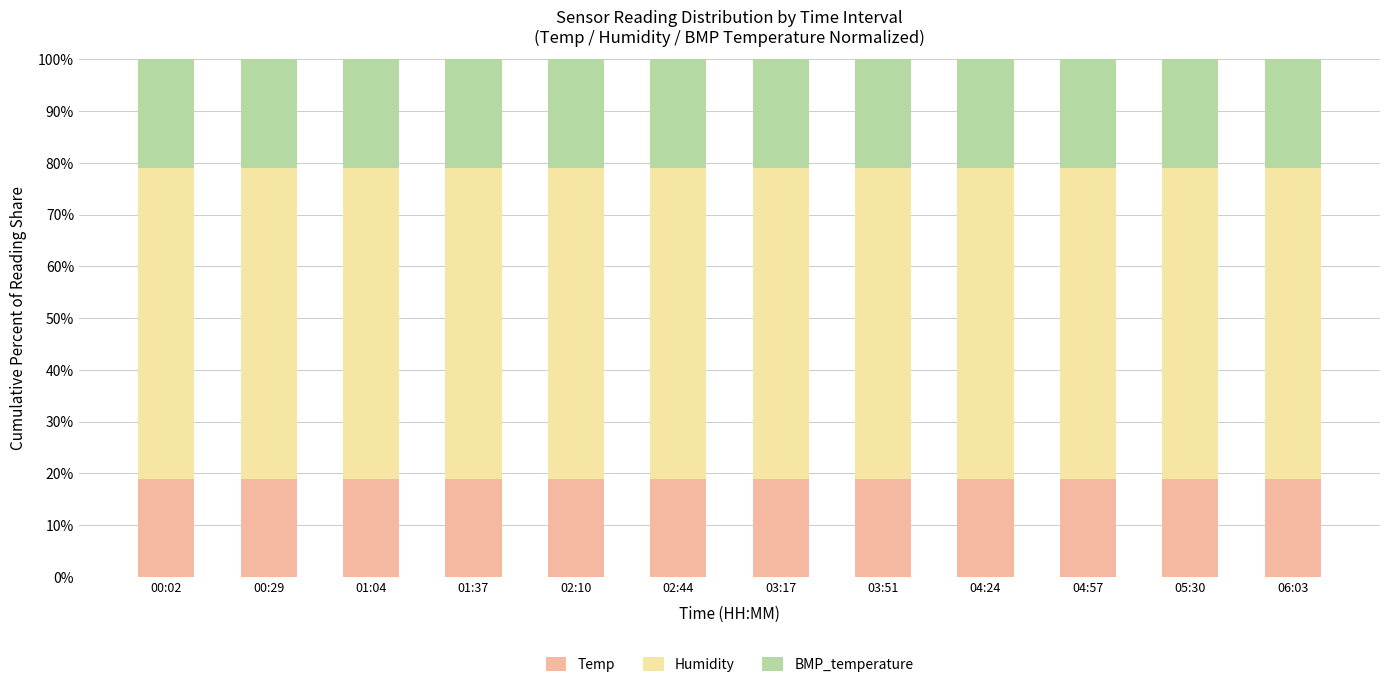

What is the total value across all series at 00:02?

100.0